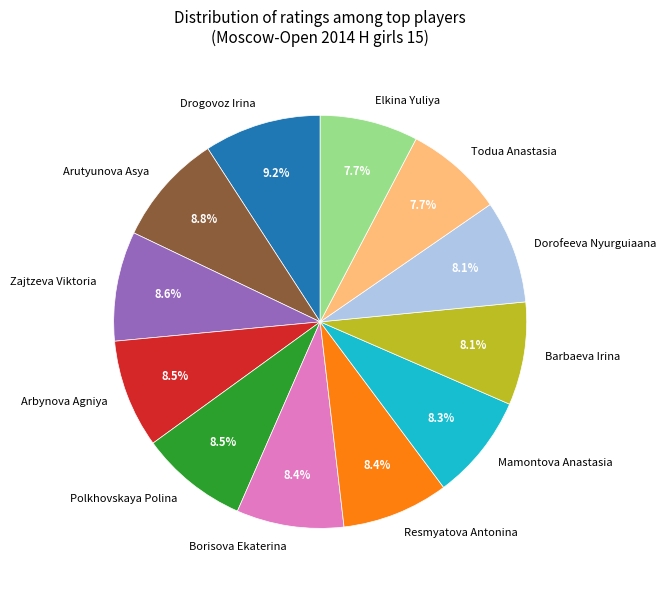

Is it true that Dorofeeva Nyurguiaana is 8% of the pie?

True